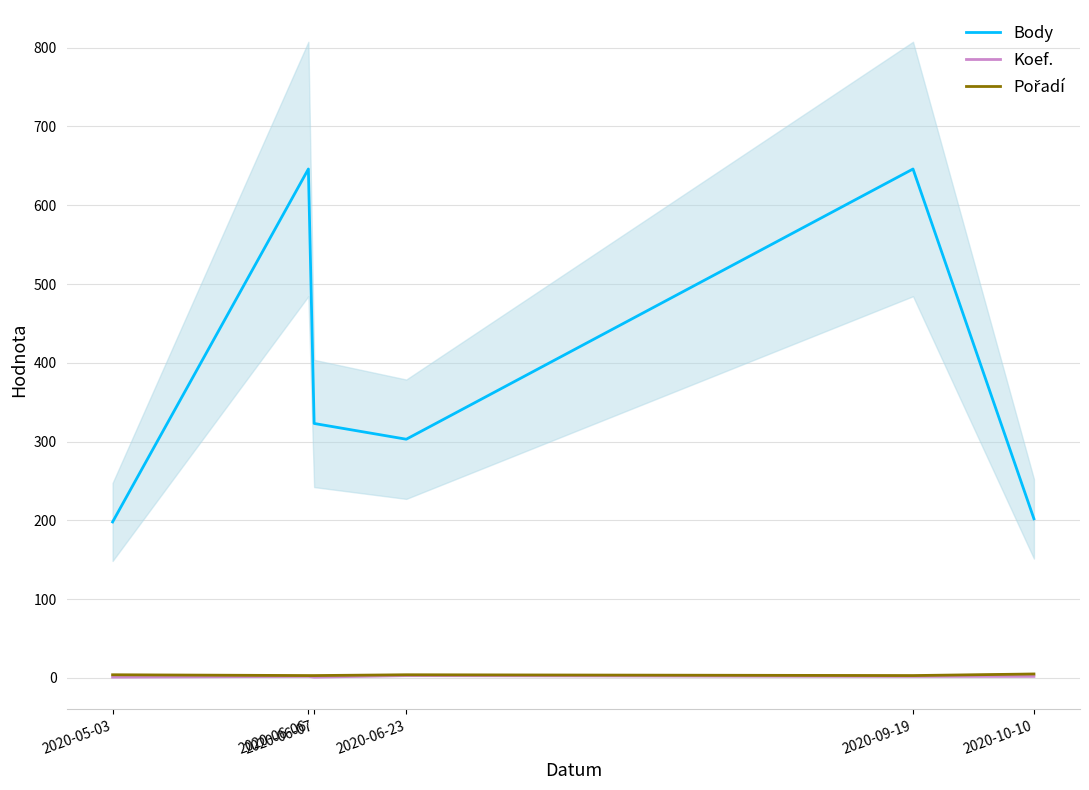

Does the chart display data point markers on the line(s)?

No